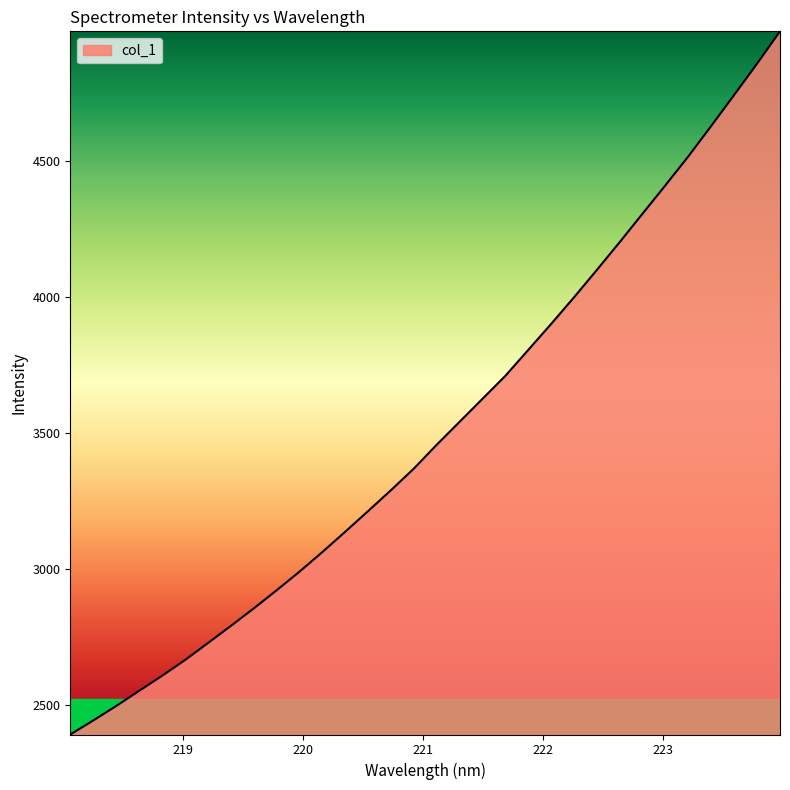

What is the difference between the maximum and minimum values?

2586.6